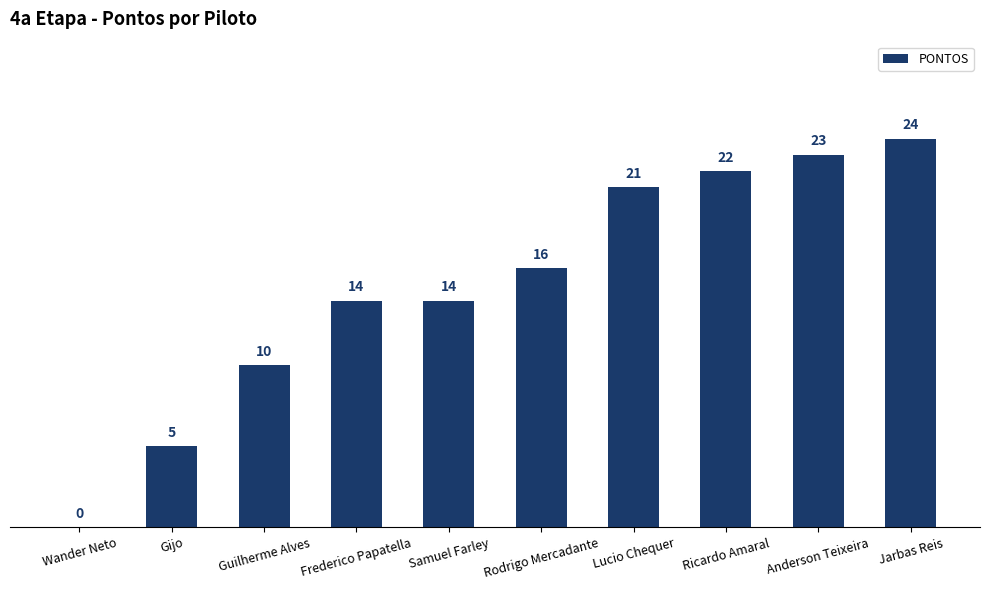

Approximately how many times larger is the value at Samuel Farley compared to Ricardo Amaral?

0.6